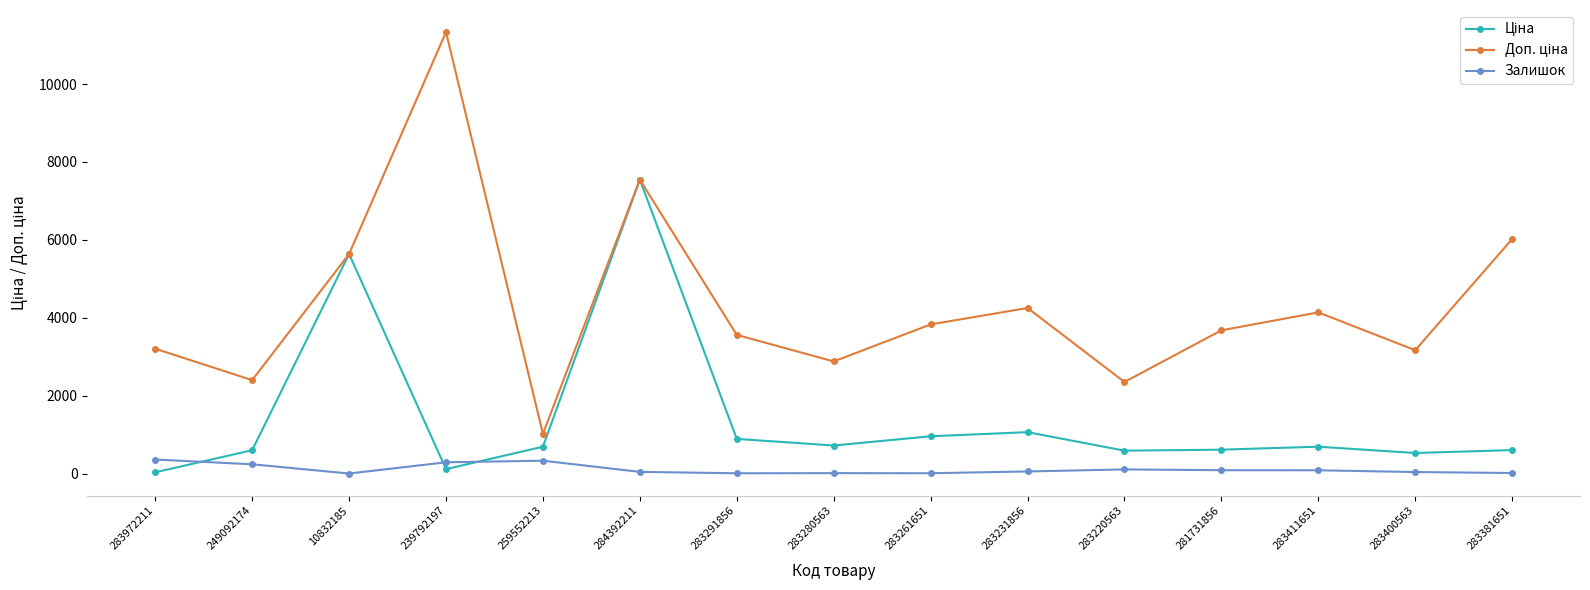

Which label corresponds to the largest value in the chart?

239792197